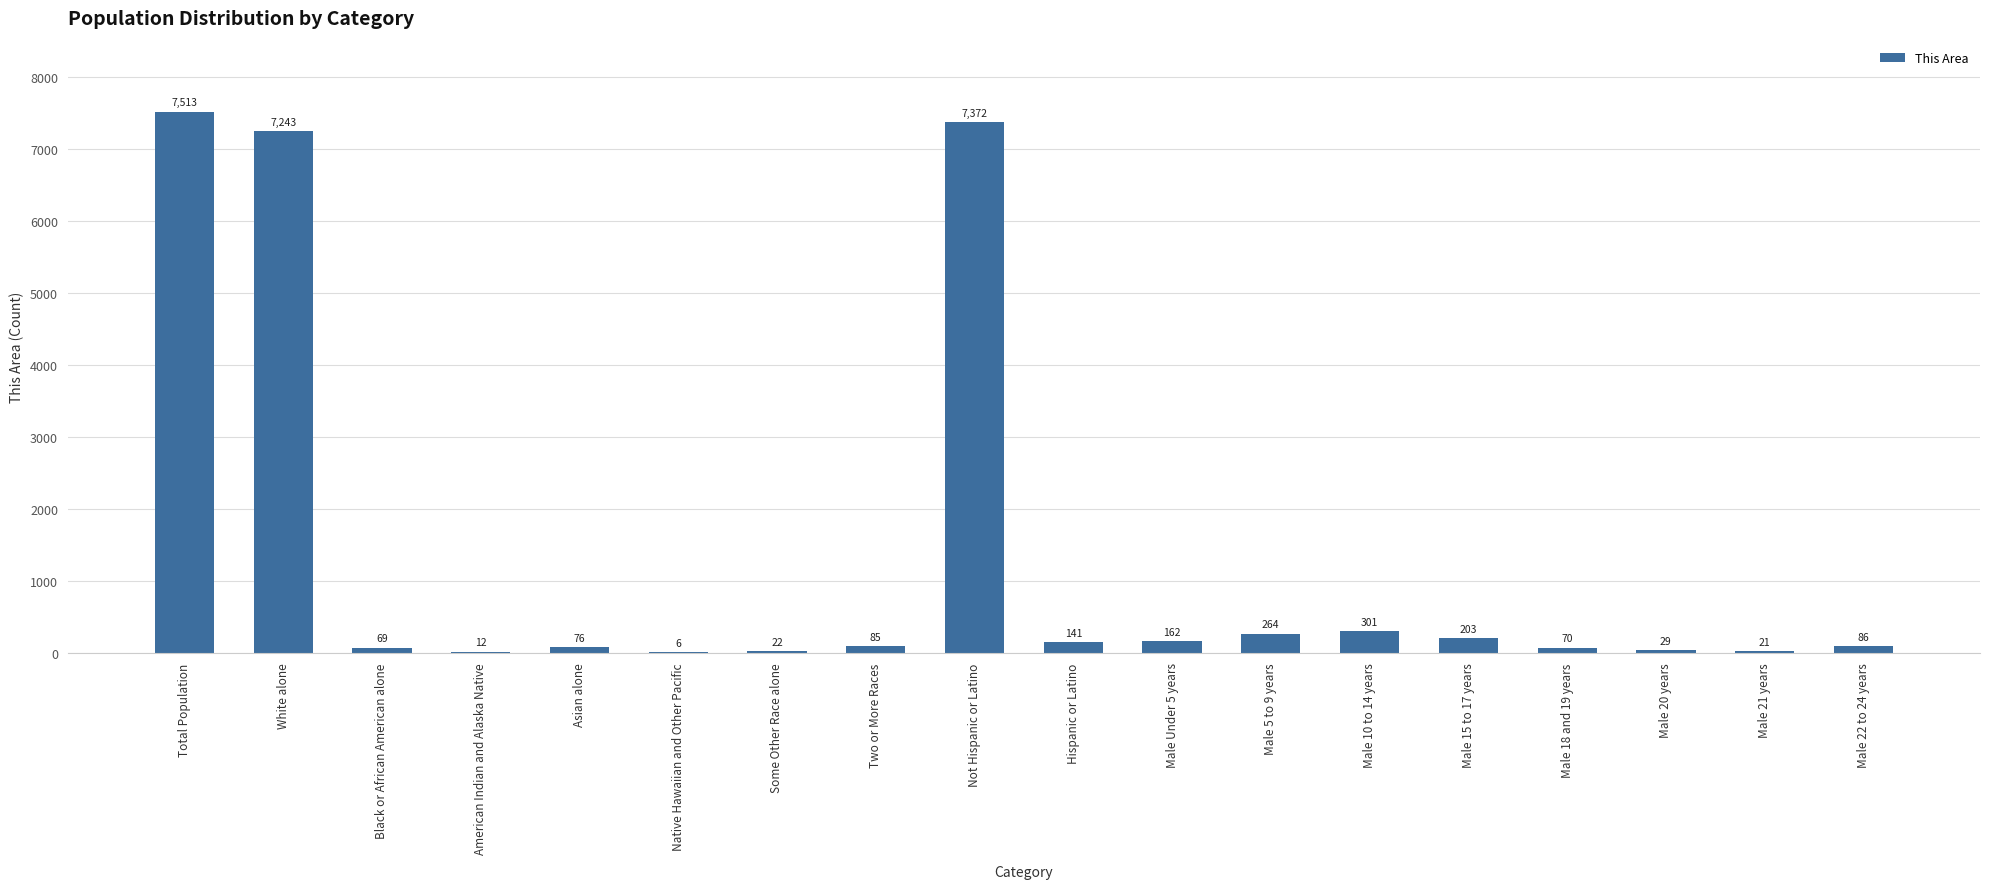

Reading right to left, extract all data points from this chart.

Male 22 to 24 years=86	Male 21 years=21	Male 20 years=29	Male 18 and 19 years=70	Male 15 to 17 years=203	Male 10 to 14 years=301	Male 5 to 9 years=264	Male Under 5 years=162	Hispanic or Latino=141	Not Hispanic or Latino=7372	Two or More Races=85	Some Other Race alone=22	Native Hawaiian and Other Pacific=6	Asian alone=76	American Indian and Alaska Native=12	Black or African American alone=69	White alone=7243	Total Population=7513